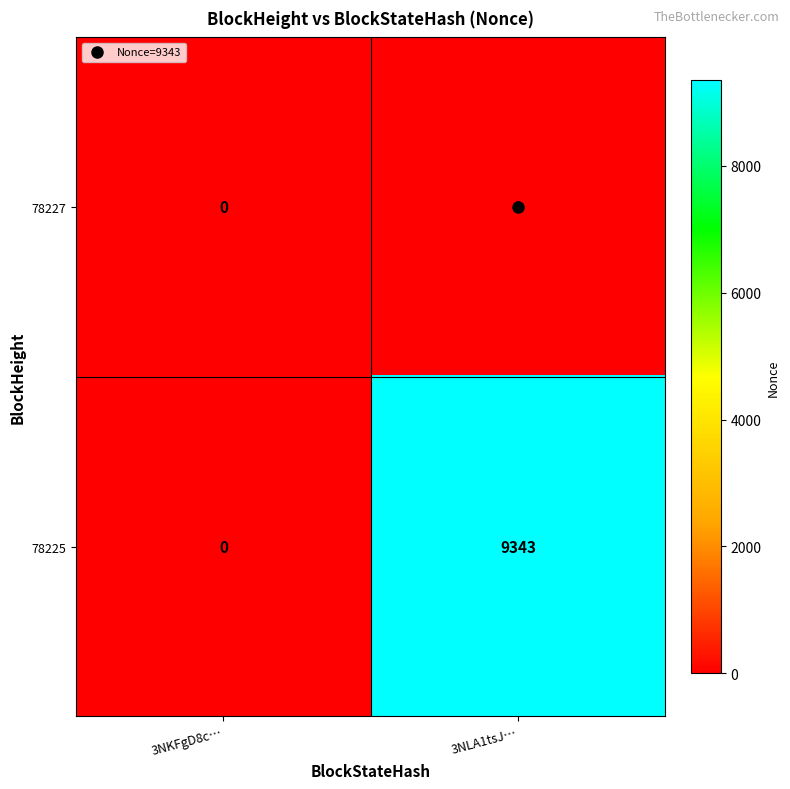

Rank the series by their maximum value, from highest to lowest.

78225, 78227